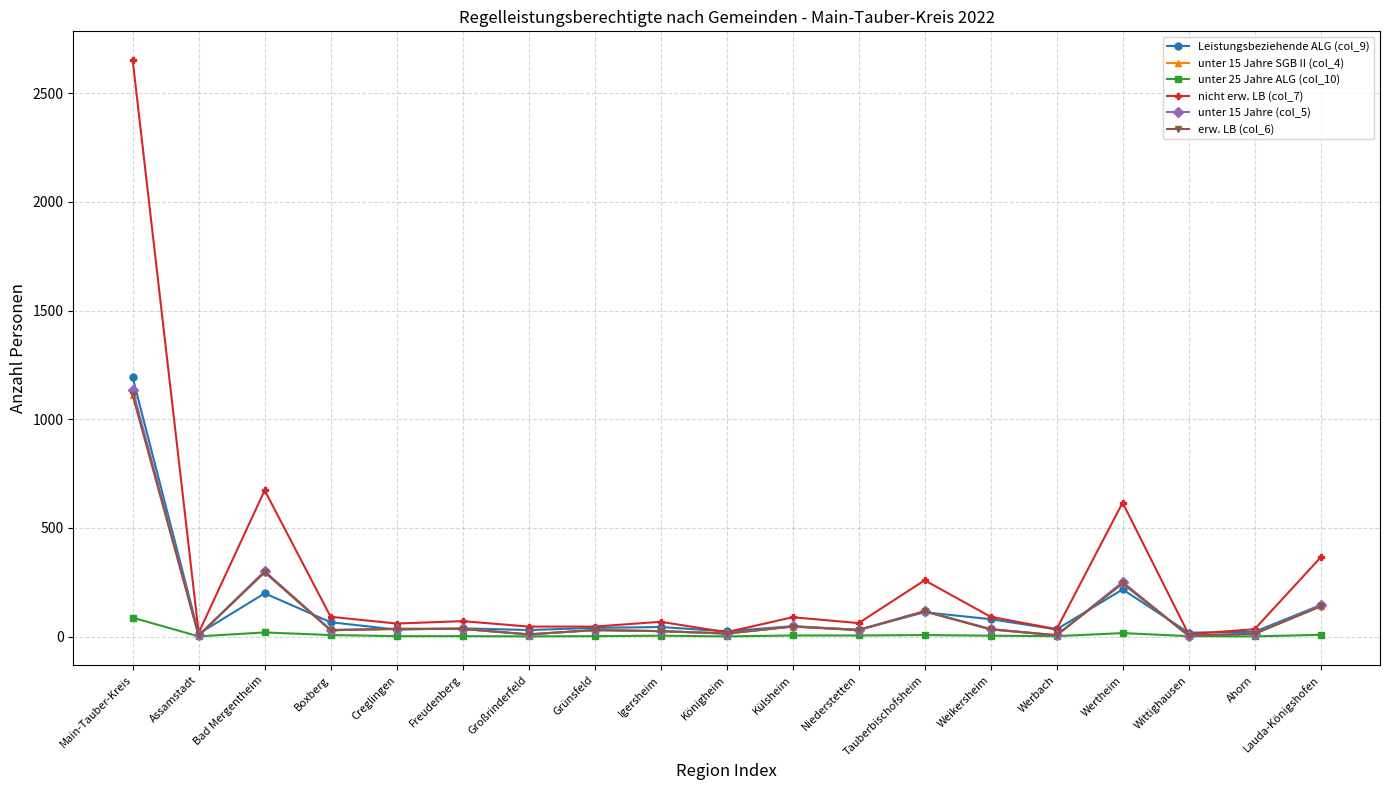

Does the chart have visible grid lines?

Yes